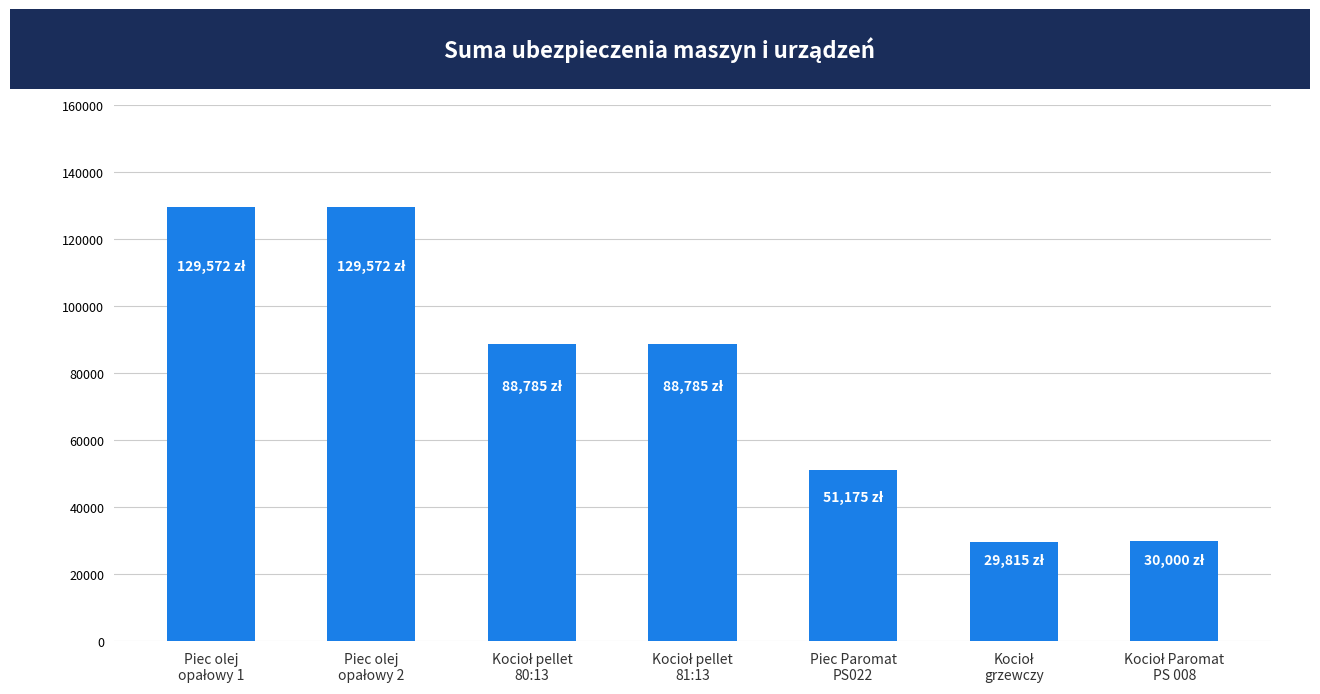

What is the difference between the maximum and minimum values?

99757.2